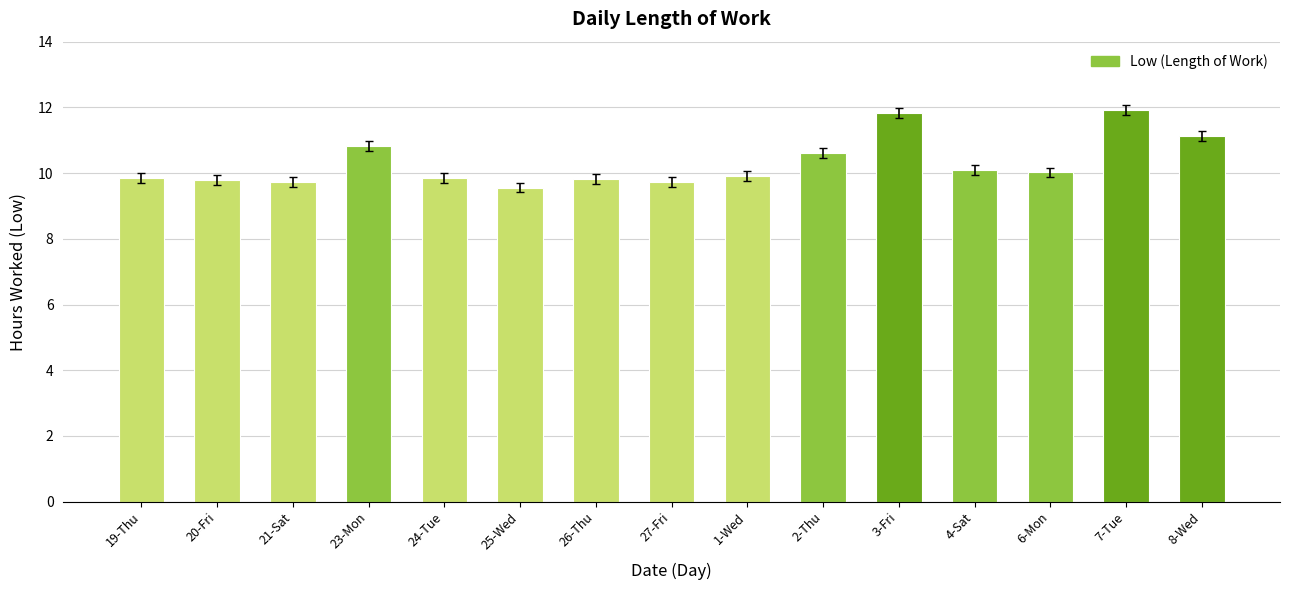

What is the maximum value shown in the chart?

11.9